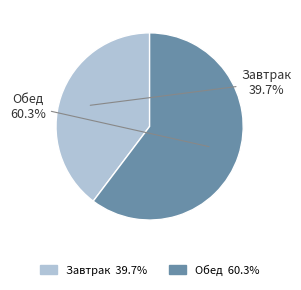

What is the largest slice in the pie chart?

Обед